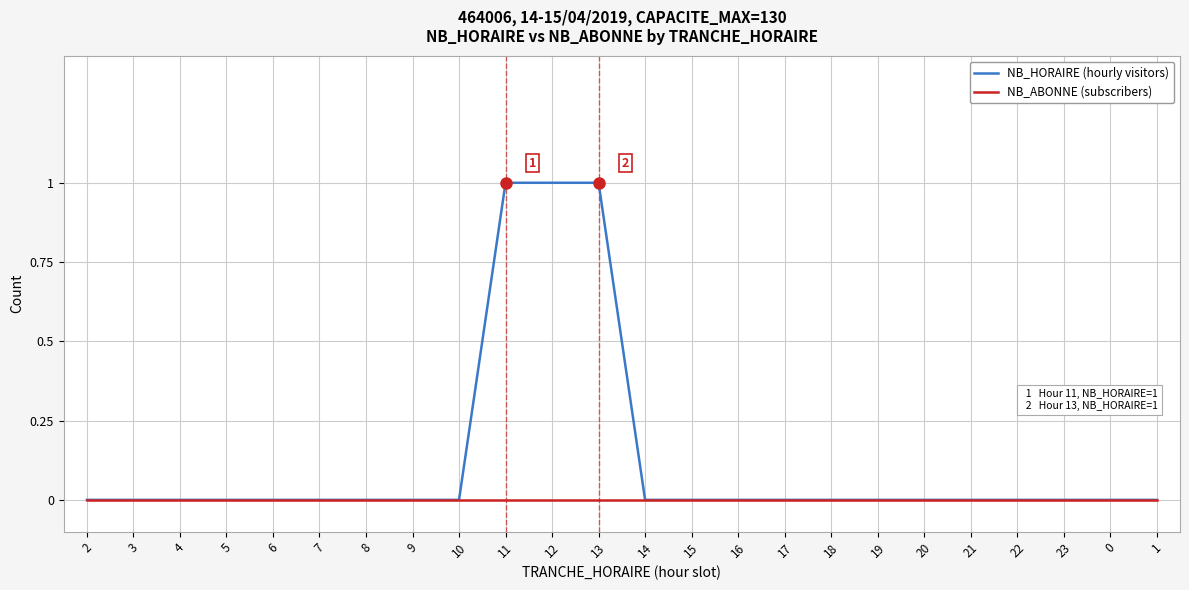

What position from the right is 12?

14